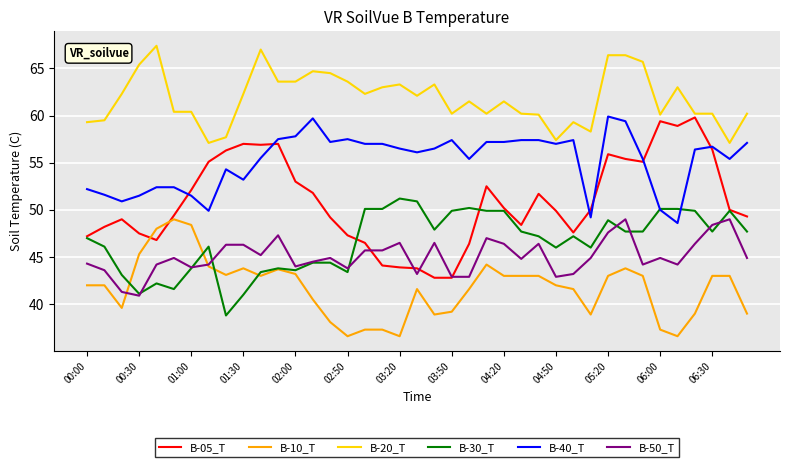

What is the maximum value shown in the chart?

67.4